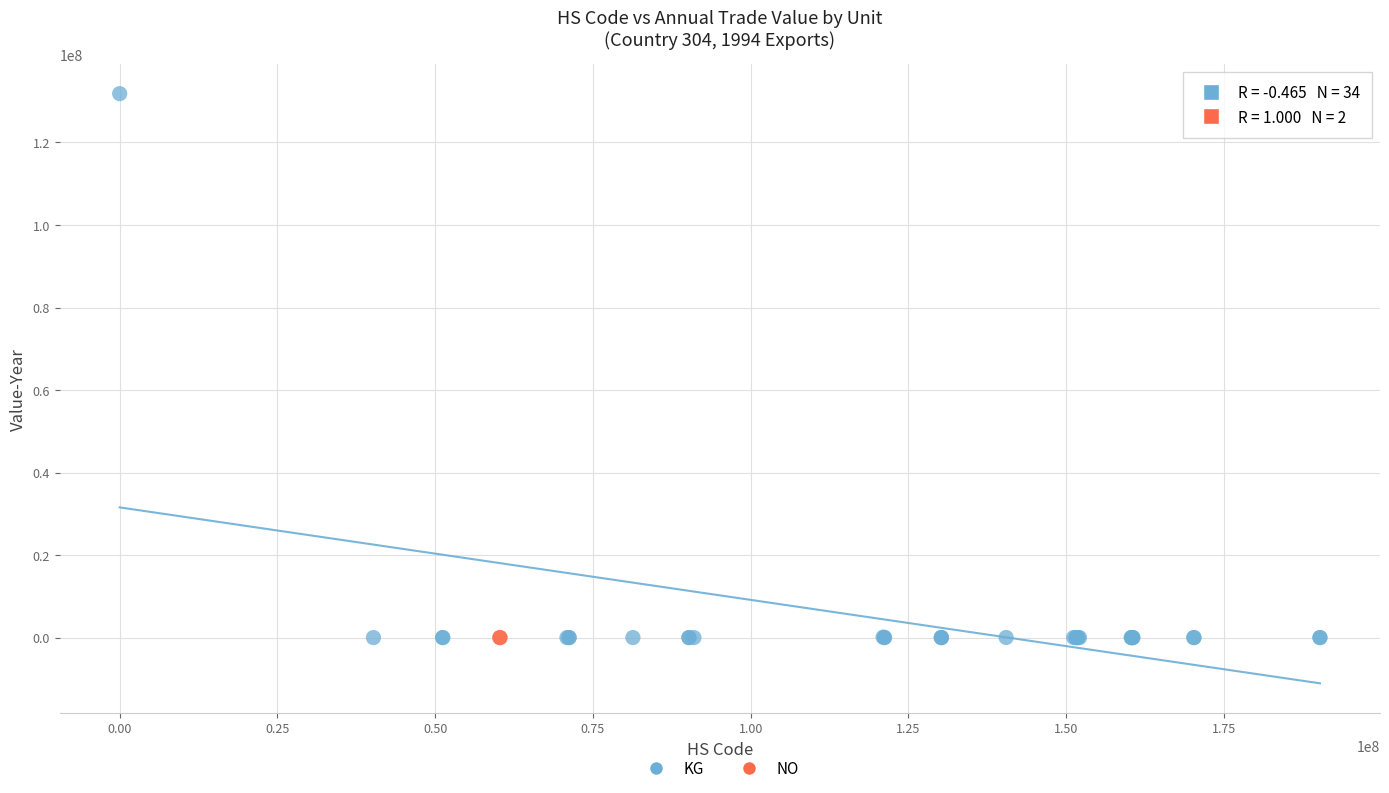

What are all the series names shown in the legend?

KG, NO